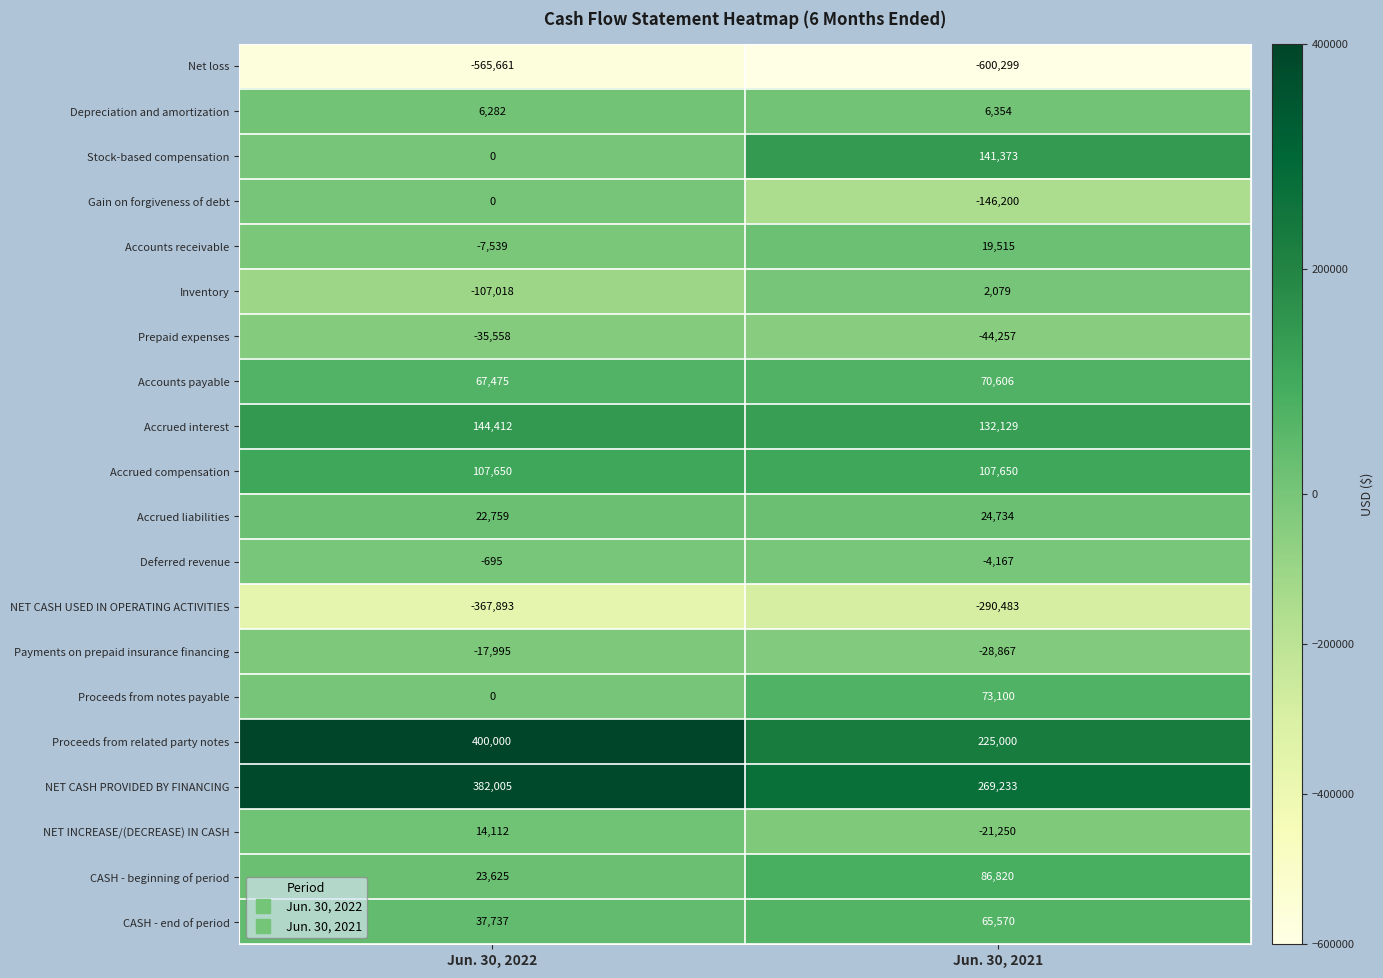

What is the highest value of the CASH - end of period series?

65570